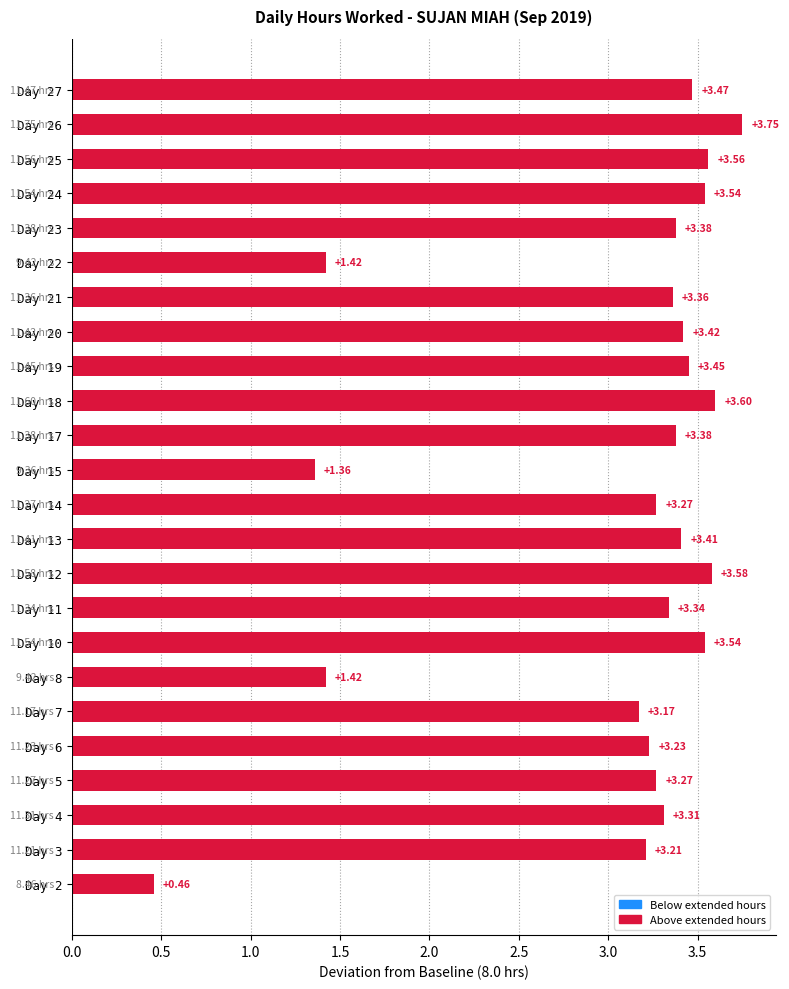

What is the sum of all values?

72.9